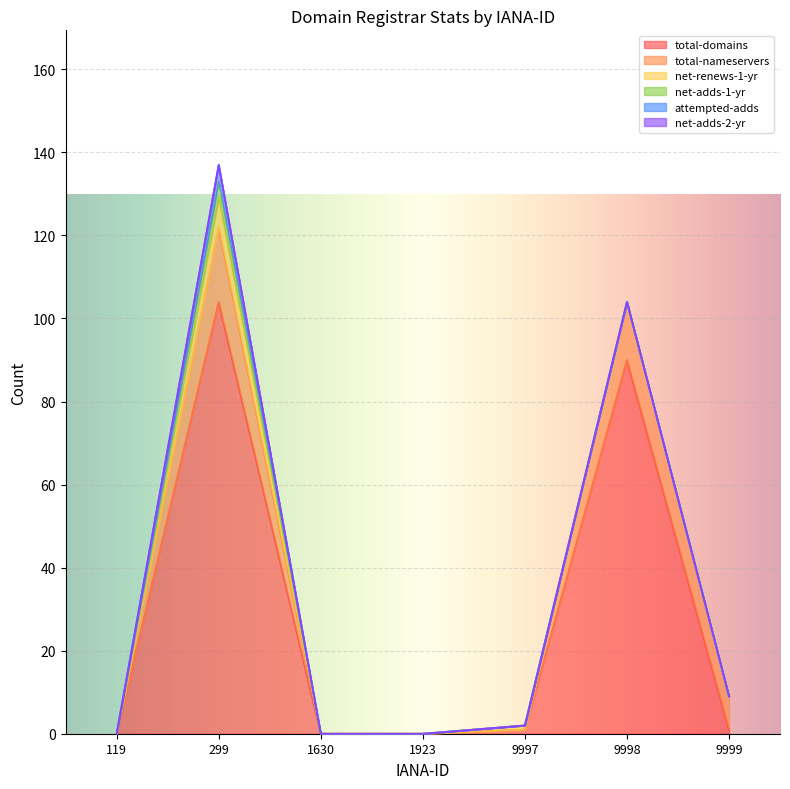

True or false: total-nameservers and net-adds-1-yr intersect in this chart.

False